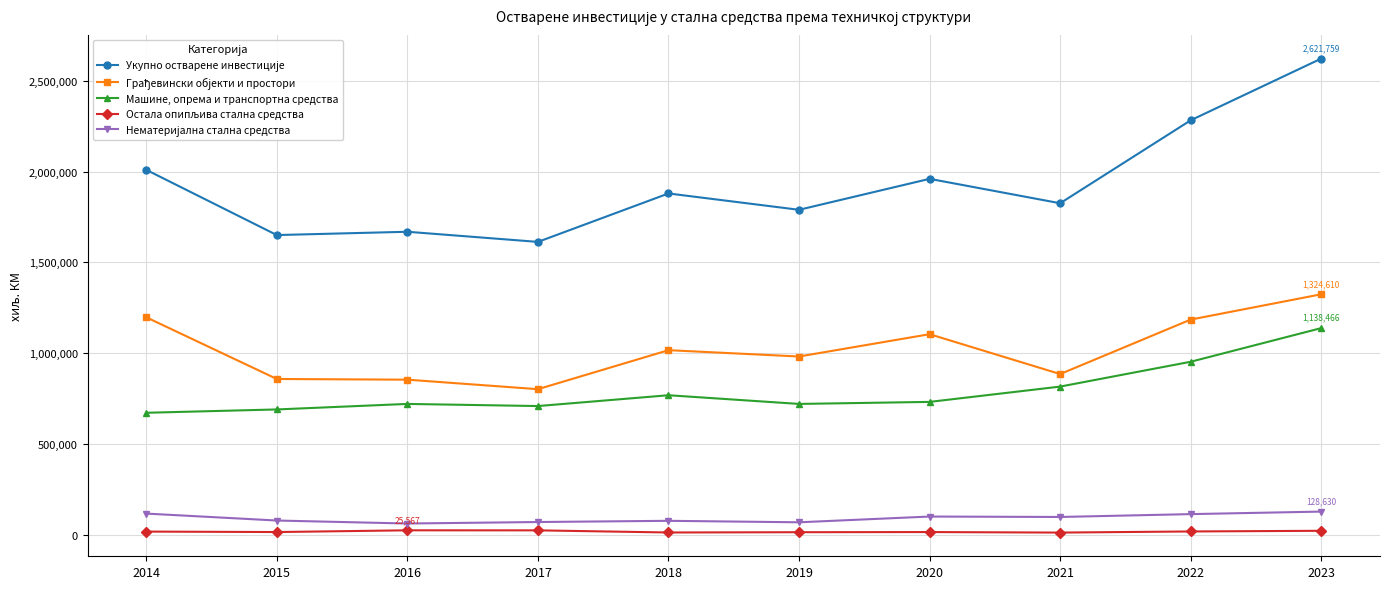

At which category is the sum across all series the highest?

2023